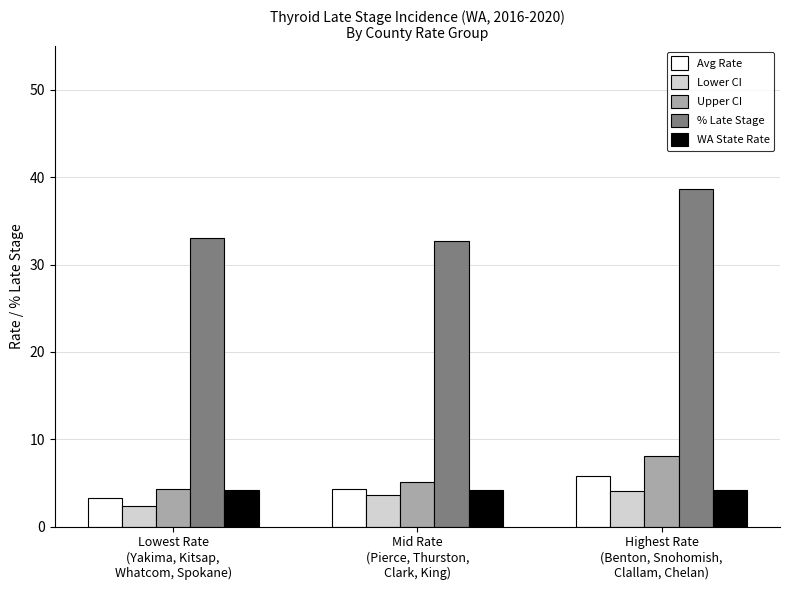

Rank the categories by Lower CI value from highest to lowest.

Highest Rate
(Benton, Snohomish,
Clallam, Chelan), Mid Rate
(Pierce, Thurston,
Clark, King), Lowest Rate
(Yakima, Kitsap,
Whatcom, Spokane)